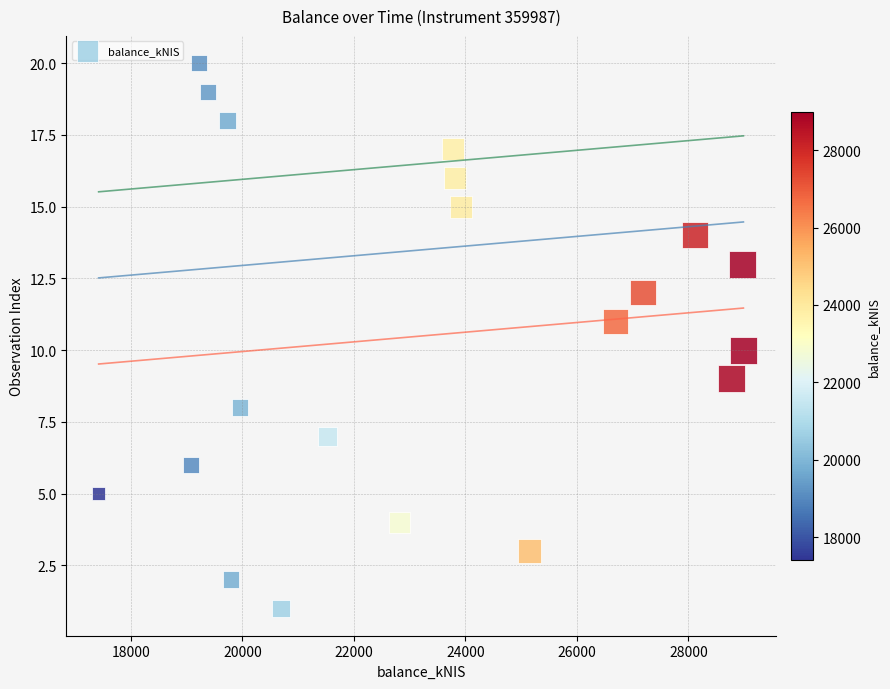

What is the range of Y values (max minus min)?

19